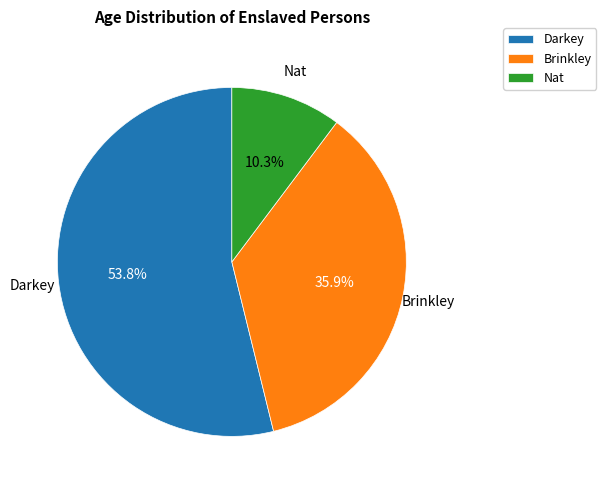

To the nearest percent, what is the difference between the largest and smallest slice percentages?

44%